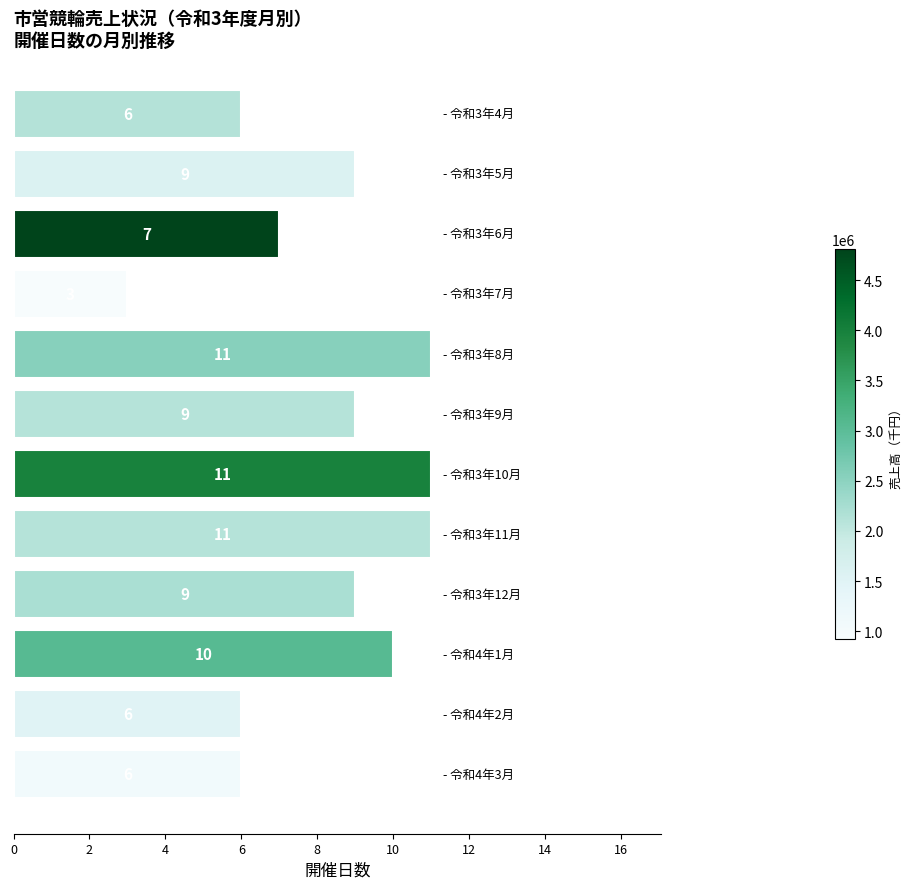

How many values are between 6 and 11?

11